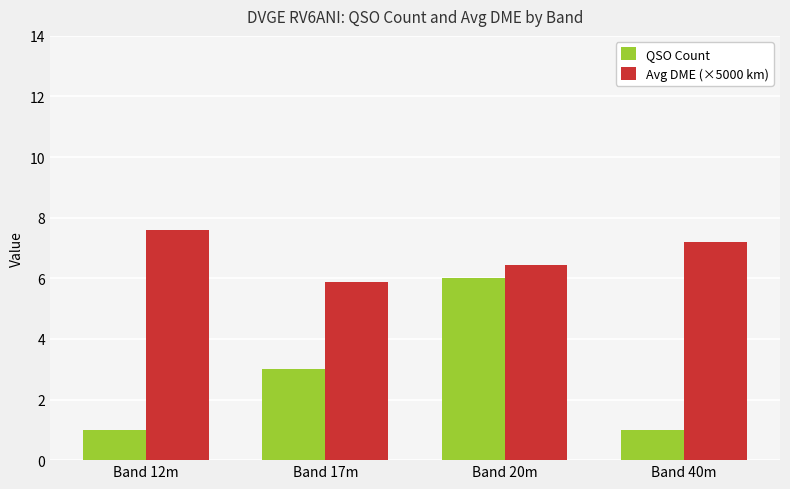

Where does the Avg DME (×5000 km) series first go above 7?

Band 12m